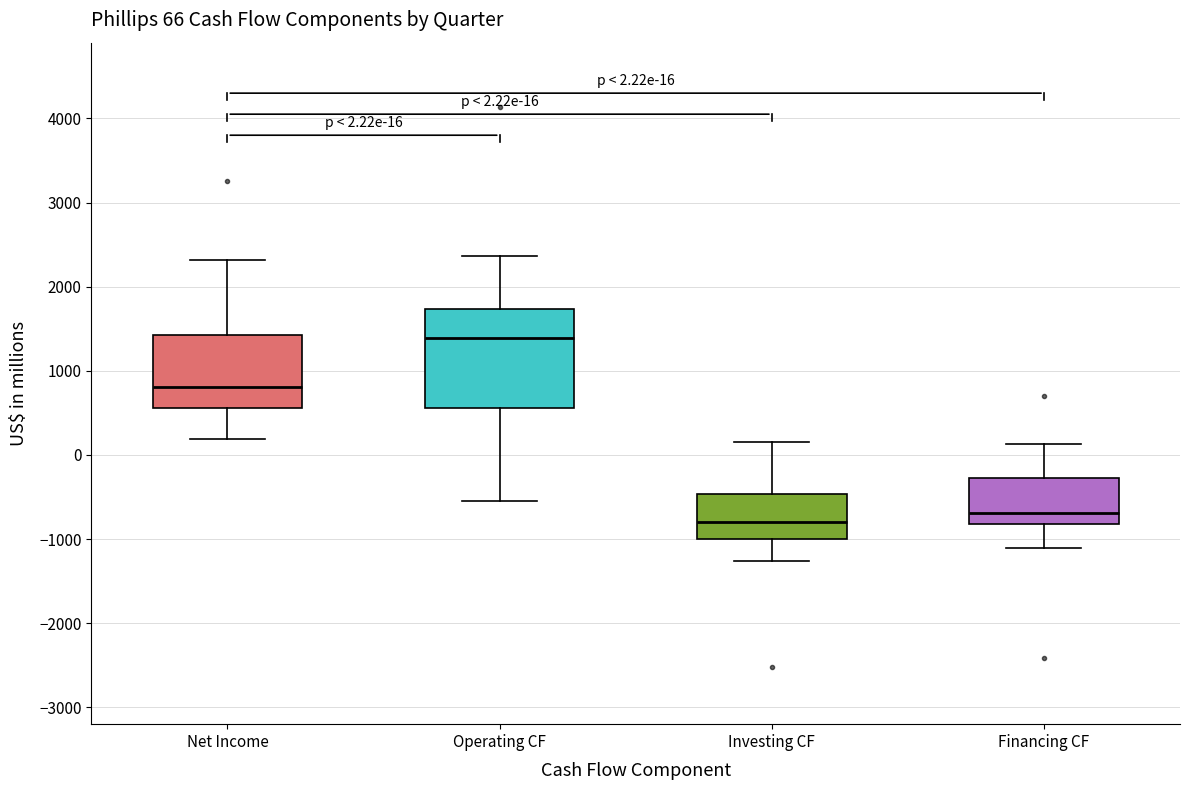

Which box is the tallest, from its lower edge to its upper edge?

Operating CF